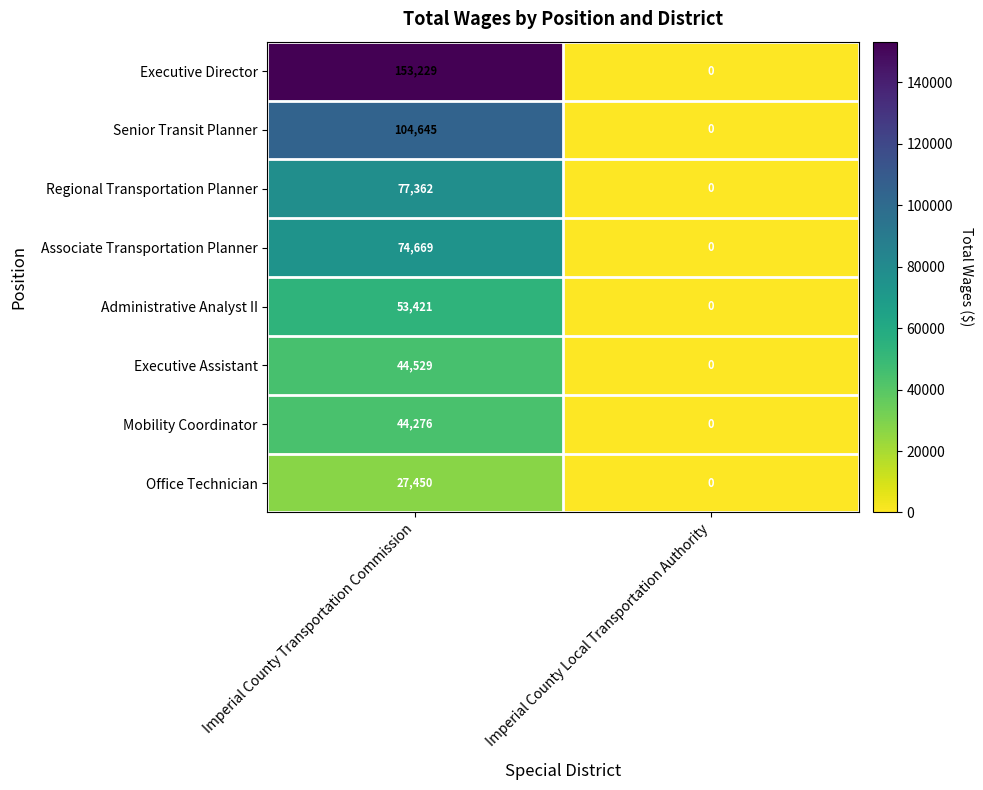

What is the sum of all Executive Assistant values?

44529